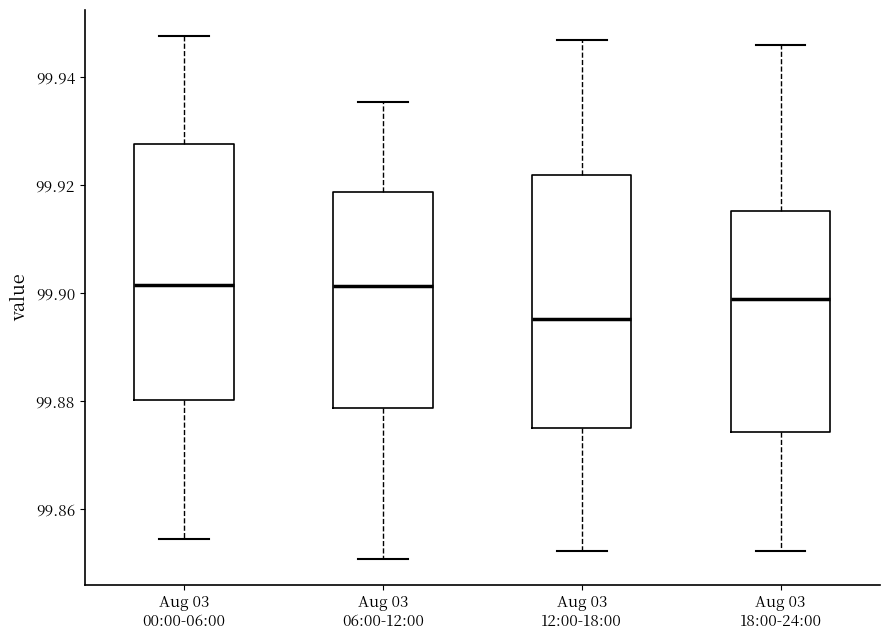

Where does the upper whisker of the box for Aug 03 06:00-12:00 end on the y-axis? The values are not printed on the chart, so give them approximately, as read against the axis.

99.936